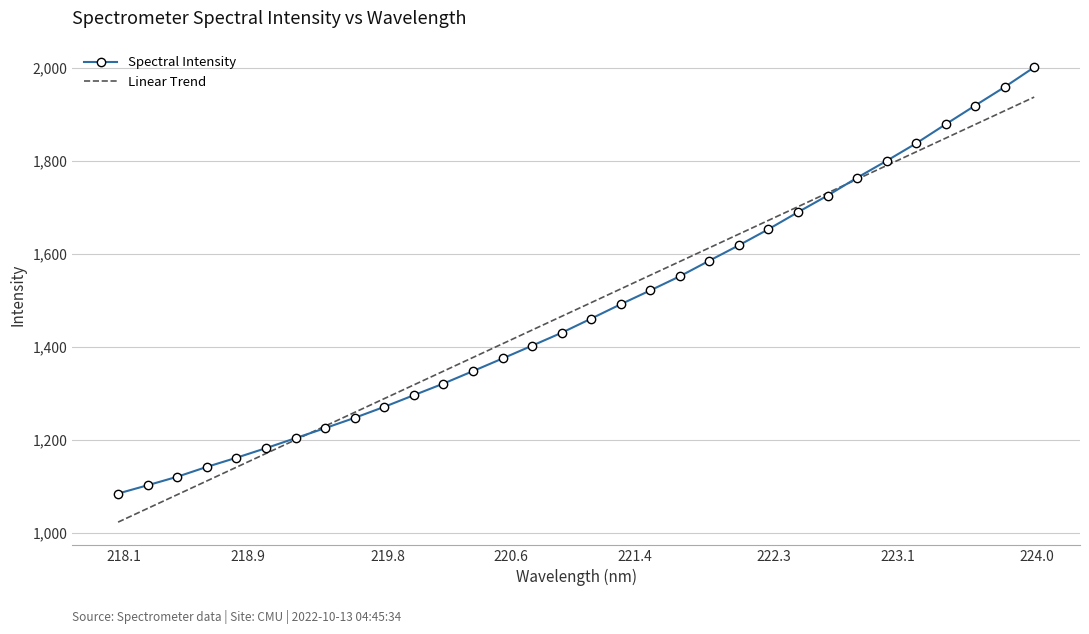

Which series has the widest spread of values?

Spectral Intensity